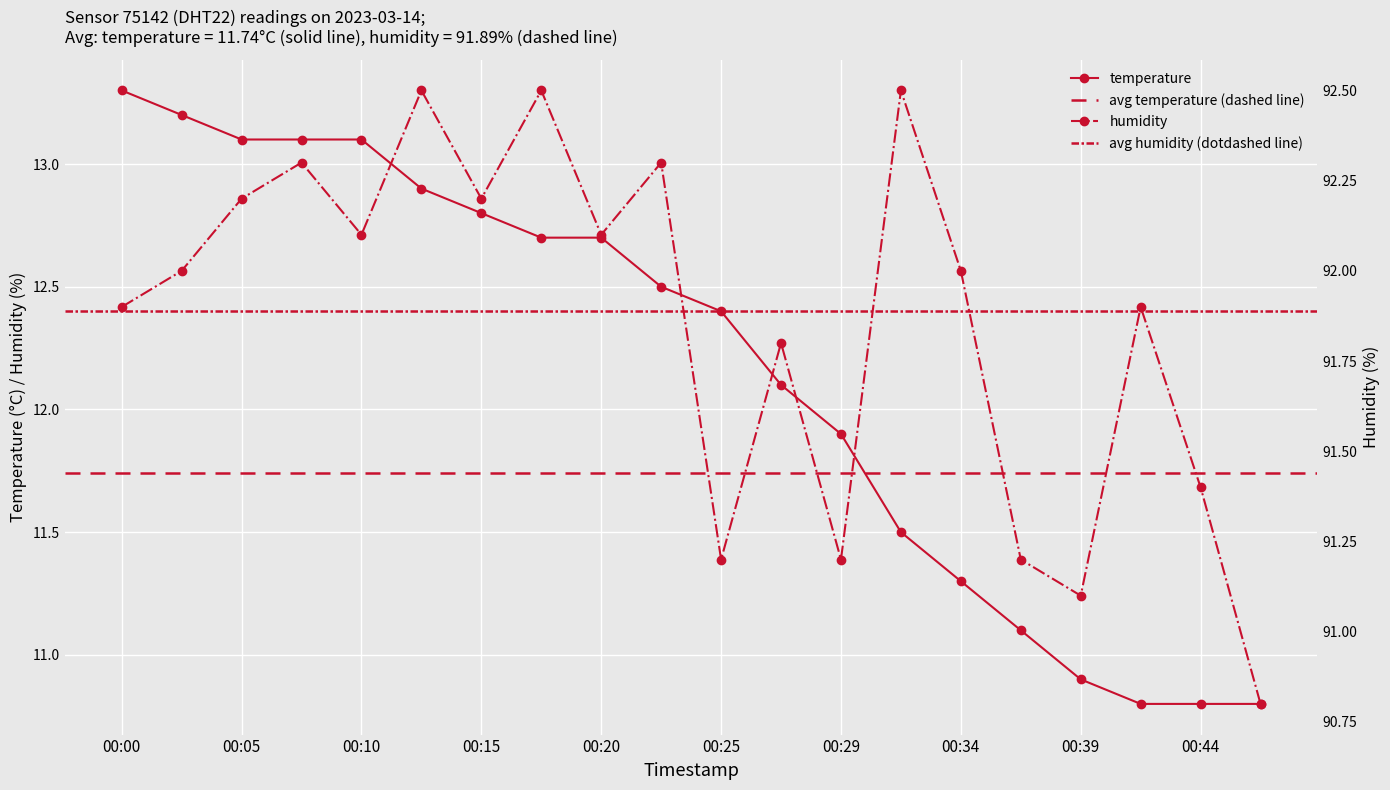

List the series in order of their overall mean, highest first.

humidity, temperature